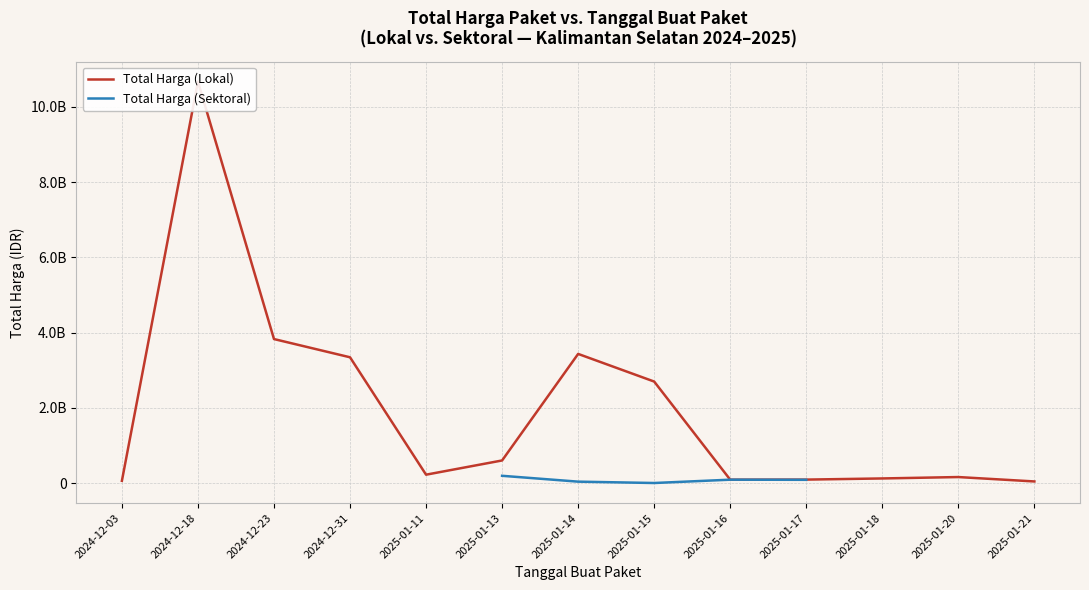

At which category does the chart reach its peak across all series?

2024-12-18